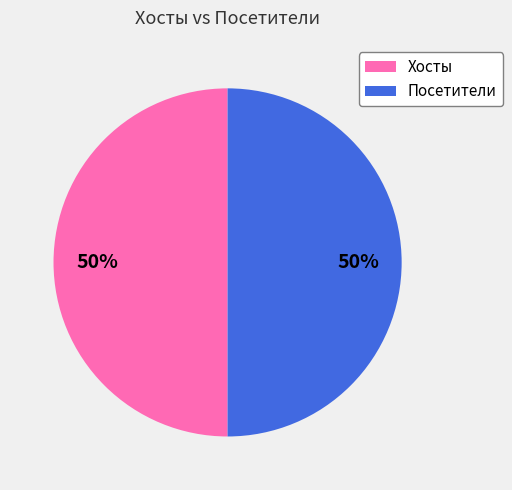

Approximately how many times larger is the value at Хосты compared to Посетители?

1.0